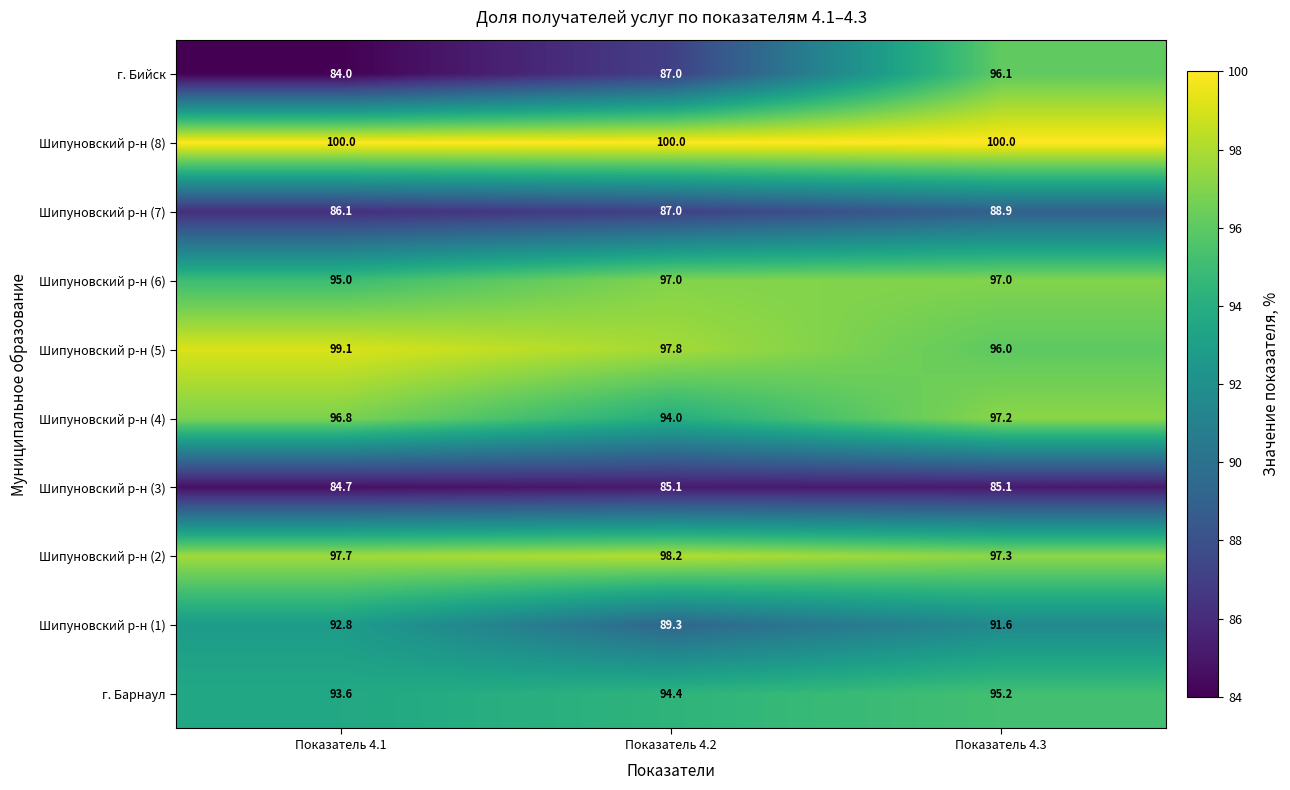

Reading left to right, extract all data points from this chart.

г. Бийск: Показатель 4.1=84.0	Показатель 4.2=87.0	Показатель 4.3=96.1
Шипуновский р-н (8): Показатель 4.1=100.0	Показатель 4.2=100.0	Показатель 4.3=100.0
Шипуновский р-н (7): Показатель 4.1=86.1	Показатель 4.2=87.0	Показатель 4.3=88.9
Шипуновский р-н (6): Показатель 4.1=95.0	Показатель 4.2=97.0	Показатель 4.3=97.0
Шипуновский р-н (5): Показатель 4.1=99.1	Показатель 4.2=97.8	Показатель 4.3=96.0
Шипуновский р-н (4): Показатель 4.1=96.8	Показатель 4.2=94.0	Показатель 4.3=97.2
Шипуновский р-н (3): Показатель 4.1=84.7	Показатель 4.2=85.1	Показатель 4.3=85.1
Шипуновский р-н (2): Показатель 4.1=97.7	Показатель 4.2=98.2	Показатель 4.3=97.3
Шипуновский р-н (1): Показатель 4.1=92.8	Показатель 4.2=89.3	Показатель 4.3=91.6
г. Барнаул: Показатель 4.1=93.6	Показатель 4.2=94.4	Показатель 4.3=95.2